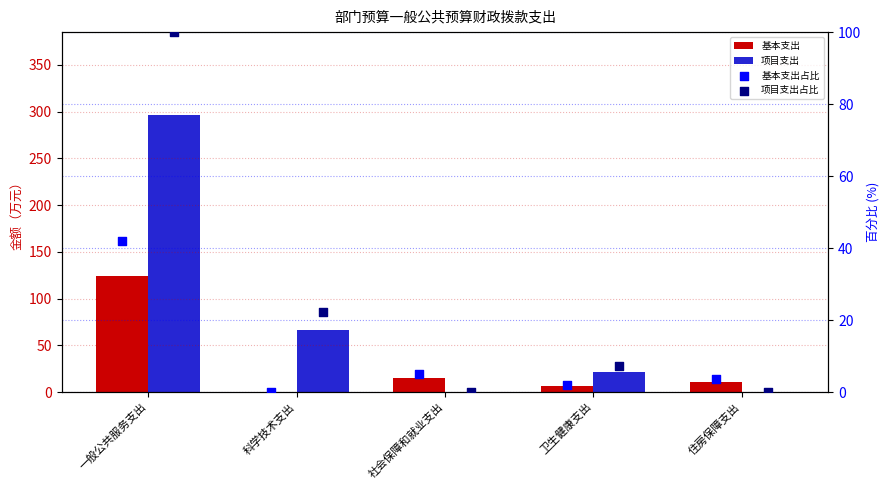

At how many categories does at least one series exceed 18?

3